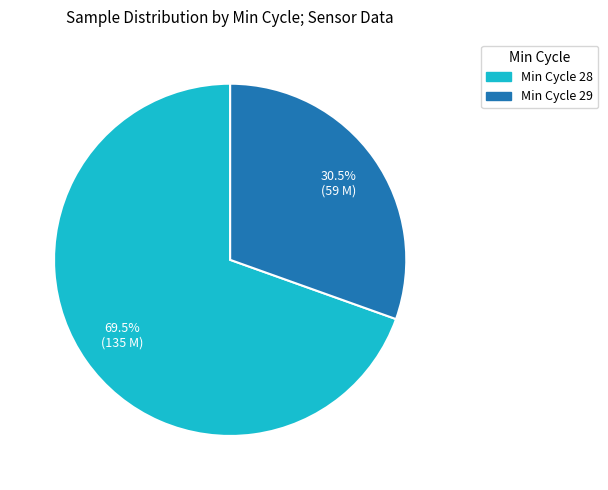

Which category has the smallest portion of the pie?

Min Cycle 29